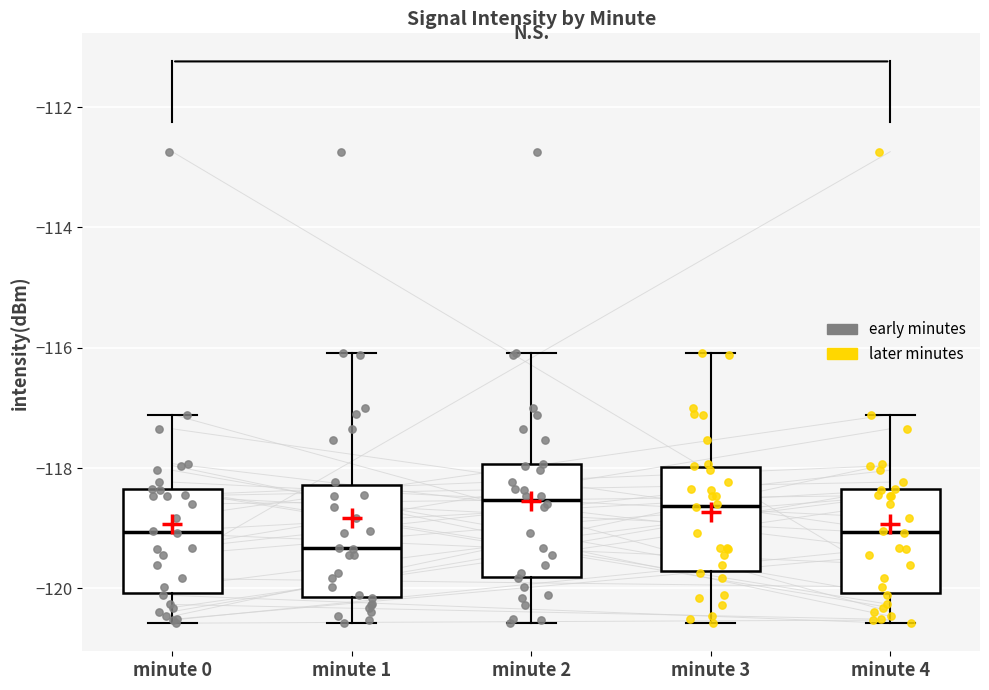

Where is the lower edge of the box for minute 4 on the y-axis? The values are not printed on the chart, so give them approximately, as read against the axis.

-120.0